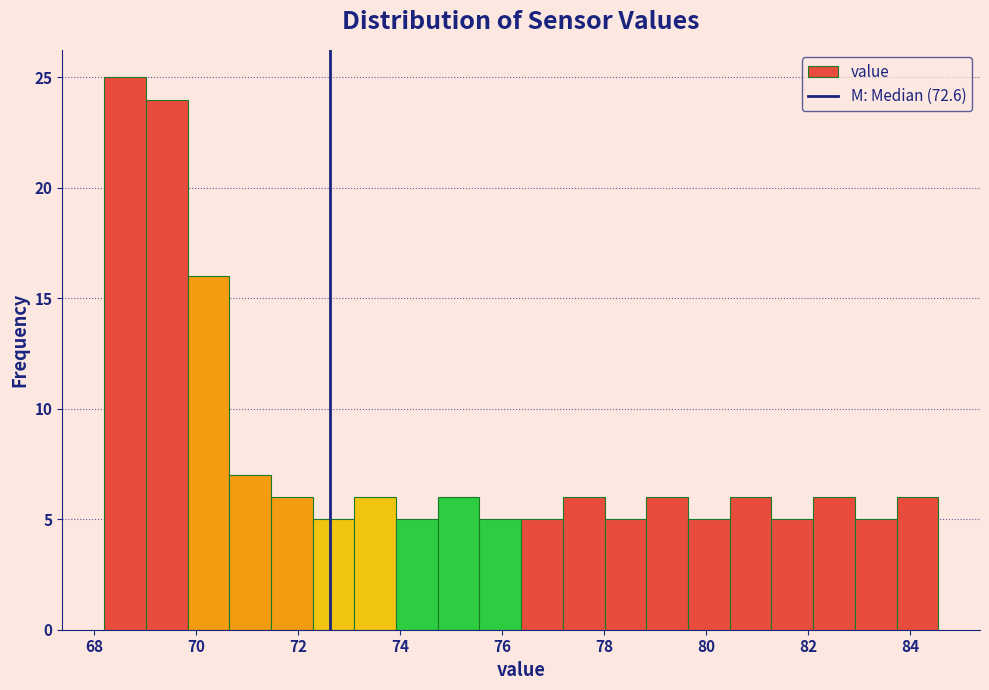

Reading left to right, transcribe this chart: for each bar, give the range it covers on the x-axis and its height. Neither the bar edges nor the heights are printed on the chart, so give them approximately, as read against the axes.

68.2 to 69.0: 25
69.0 to 69.8: 24
69.8 to 70.6: 16
70.6 to 71.4: 7
71.4 to 72.2: 6
72.2 to 73.2: 5
73.2 to 74.0: 6
74.0 to 74.8: 5
74.8 to 75.6: 6
75.6 to 76.4: 5
76.4 to 77.2: 5
77.2 to 78.0: 6
78.0 to 78.8: 5
78.8 to 79.6: 6
79.6 to 80.4: 5
80.4 to 81.2: 6
81.2 to 82.0: 5
82.0 to 83.0: 6
83.0 to 83.8: 5
83.8 to 84.6: 6